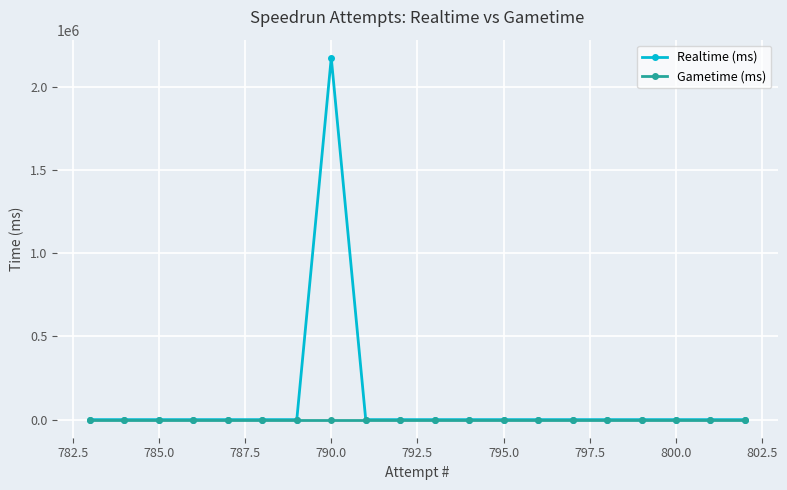

What is the maximum value shown in the chart?

2174028